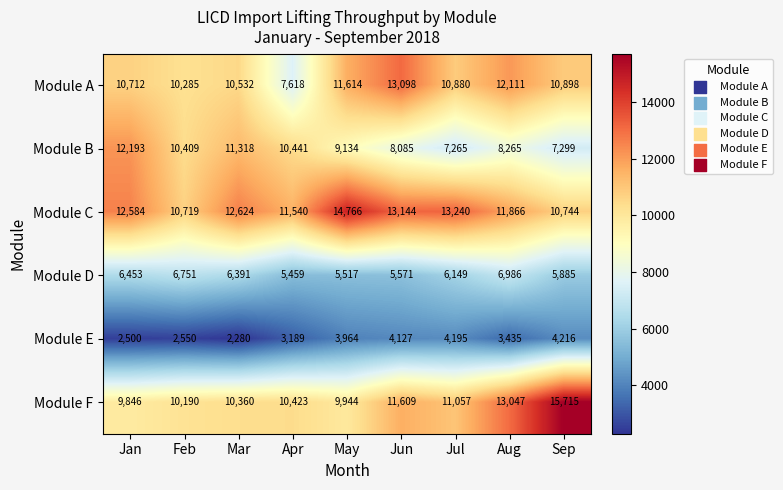

What is the sum of all Module D values?

55162